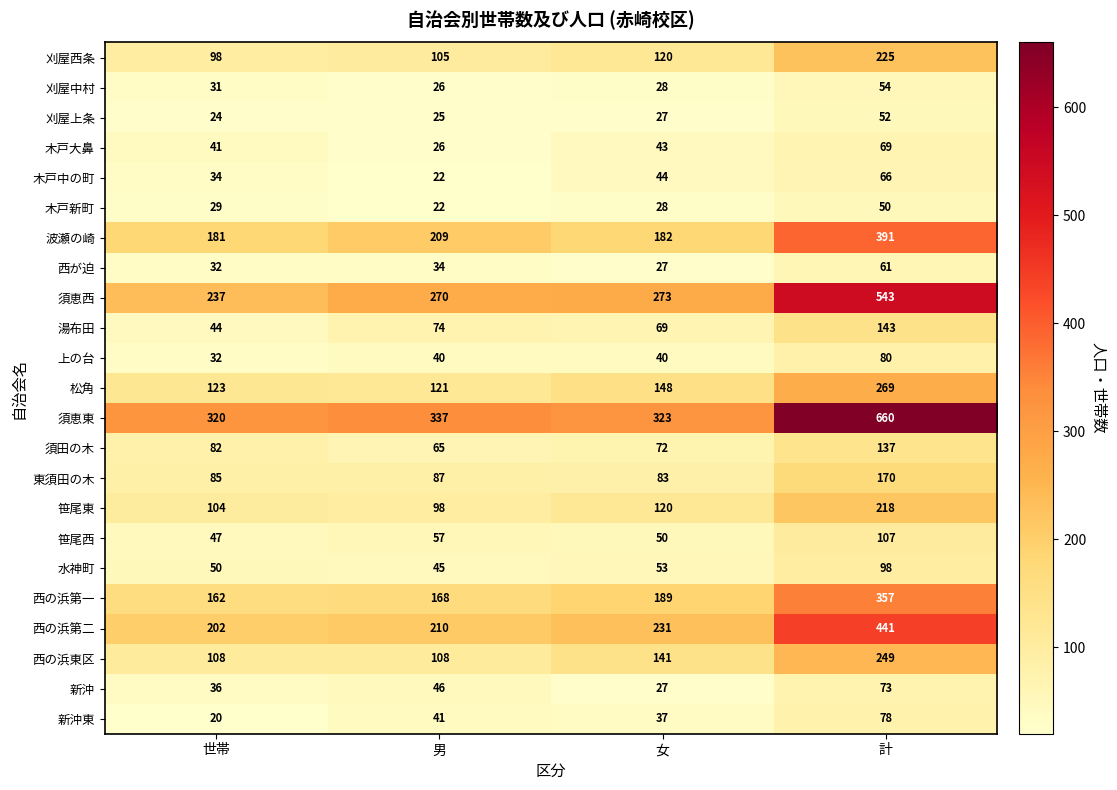

What is the difference between the second highest and minimum values in the 須田の木 series?

17